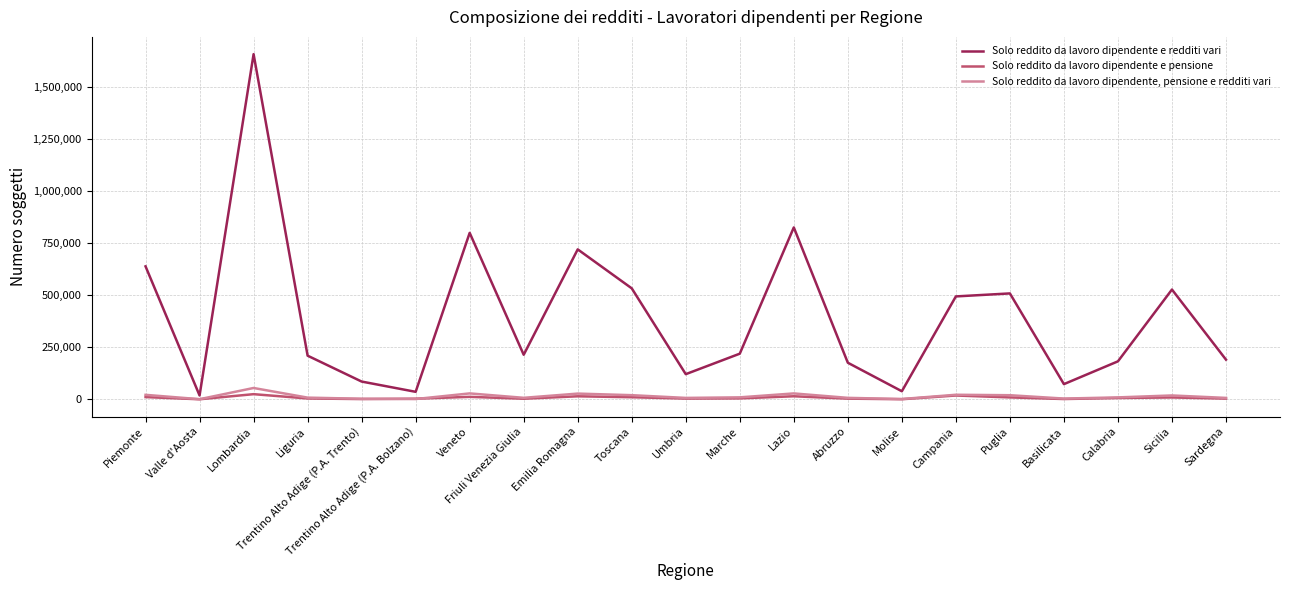

The Solo reddito da lavoro dipendente e redditi vari series shows 86105 at Liguria. True or false?

False